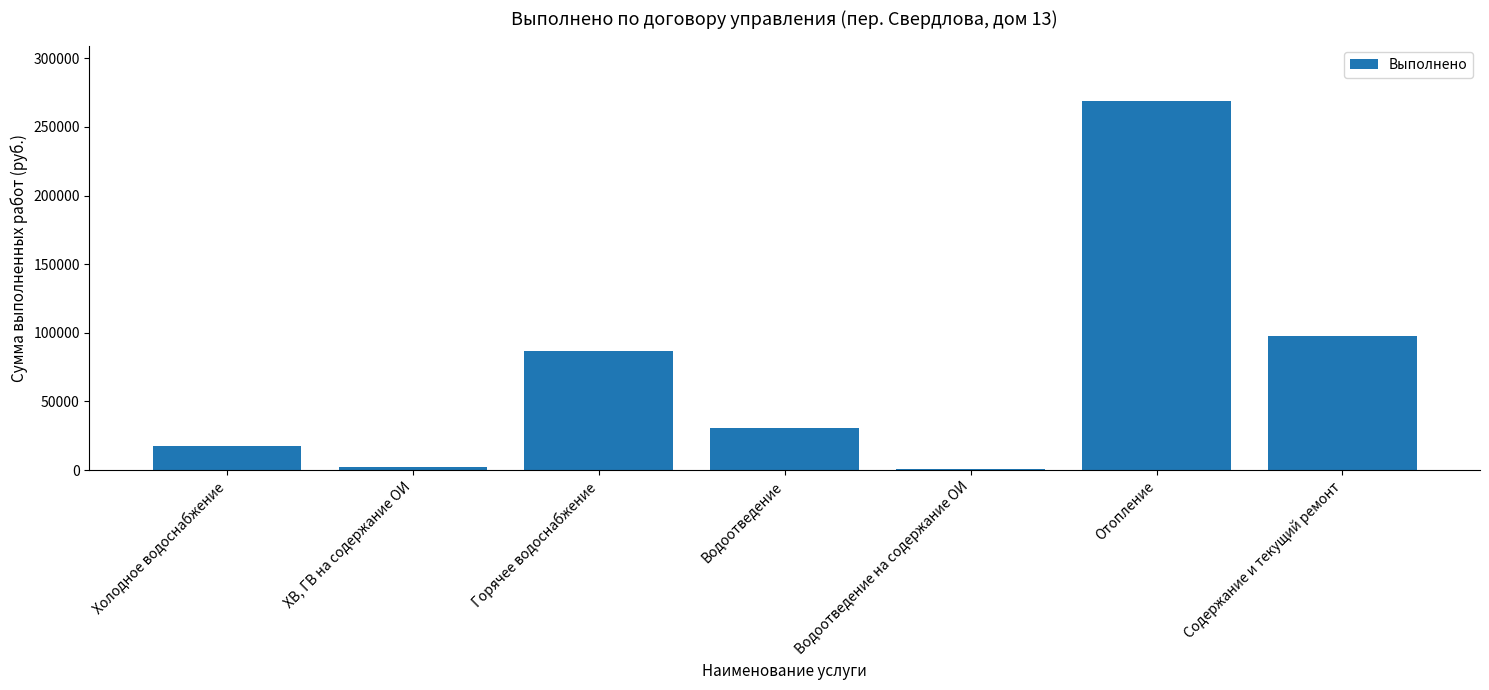

Reading right to left, list all the values displayed in this chart.

Содержание и текущий ремонт=97556	Отопление=268974	Водоотведение на содержание ОИ=600	Водоотведение=30345	Горячее водоснабжение=86711	ХВ, ГВ на содержание ОИ=1908	Холодное водоснабжение=17840